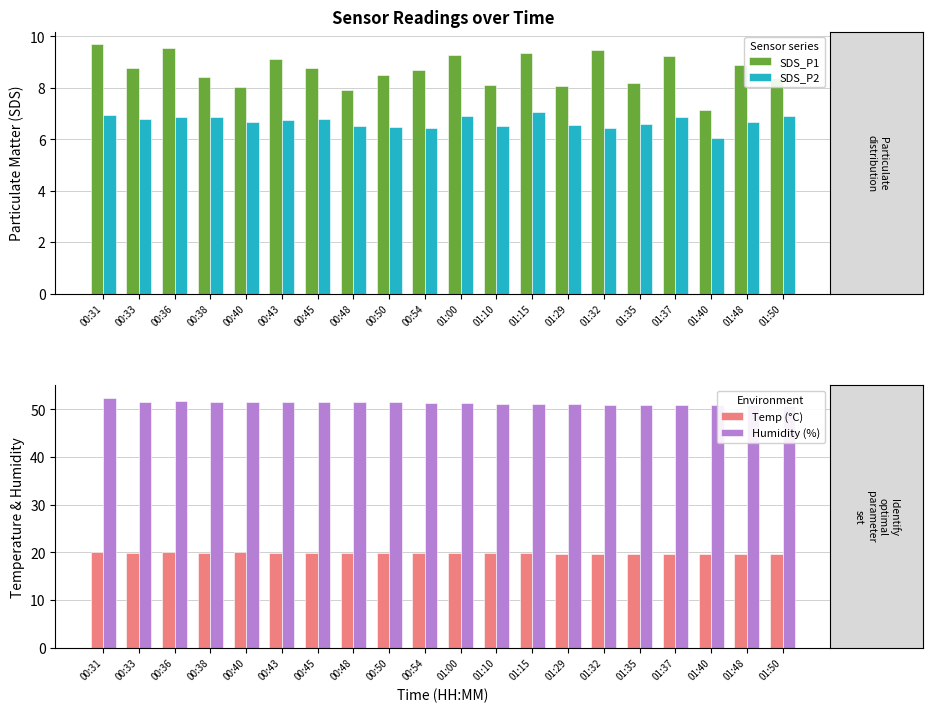

What is the difference between the Temp (°C) values at 00:38 and 01:00?

0.1